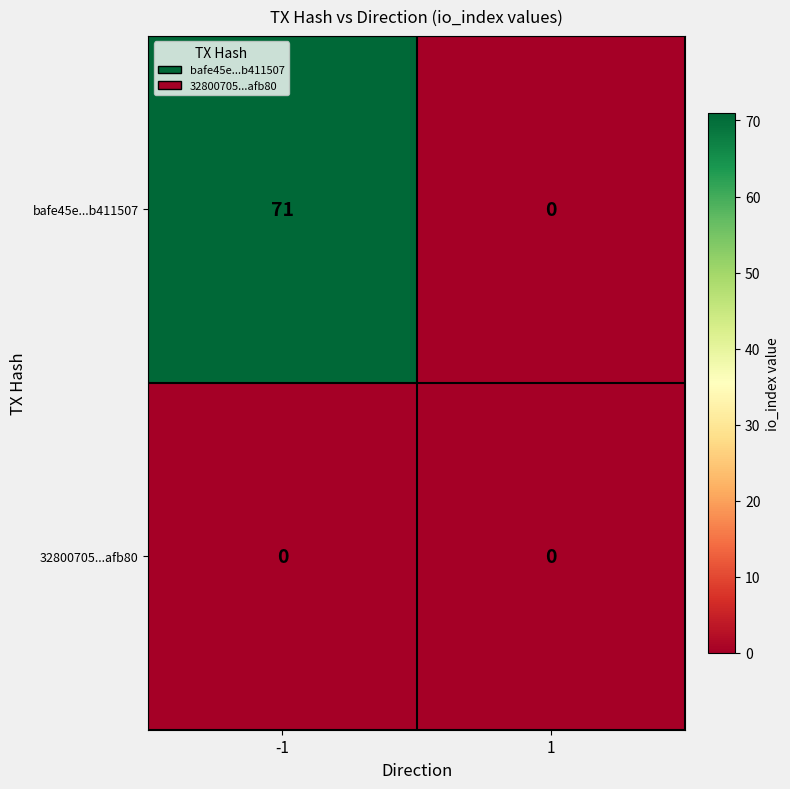

Reading left to right, what are all the values shown in this chart?

bafe45e...b411507: -1=71	1=0
32800705...afb80: -1=0	1=0